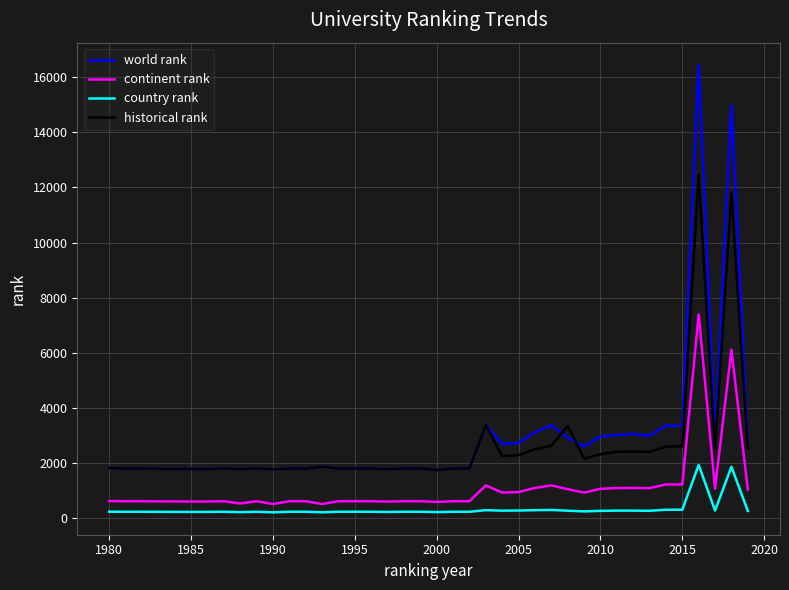

List the series in order of their peak value, lowest first.

country rank, continent rank, historical rank, world rank